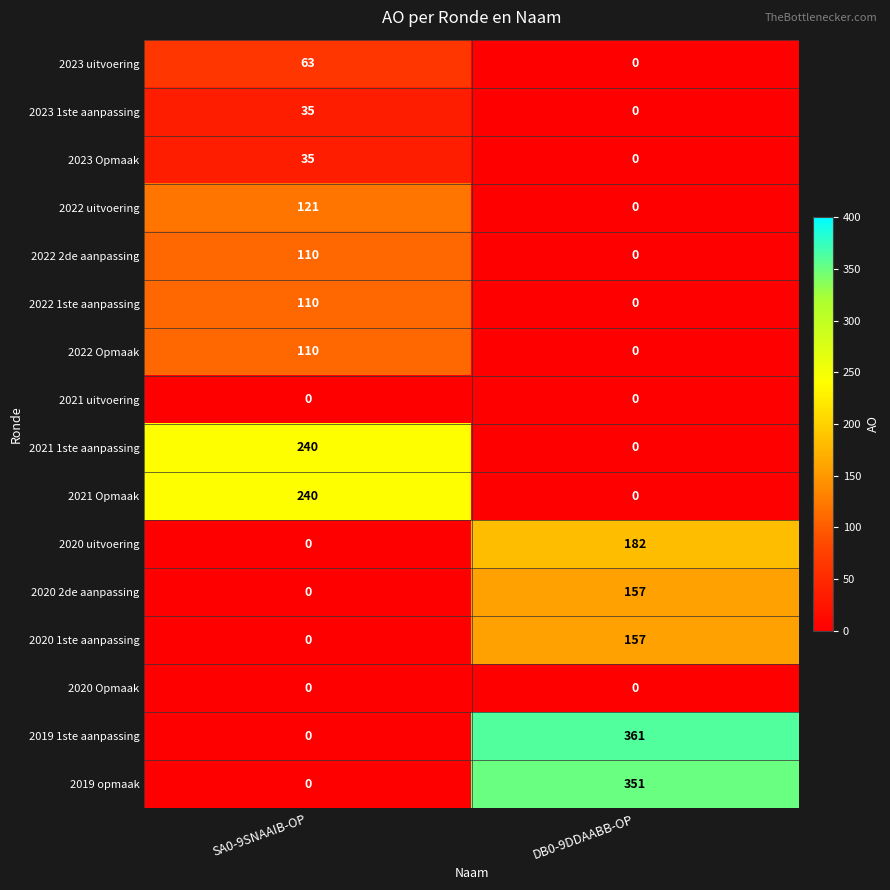

Between SA0-9SNAAIB-OP and DB0-9DDAABB-OP, which series saw the biggest shift?

2019 1ste aanpassing